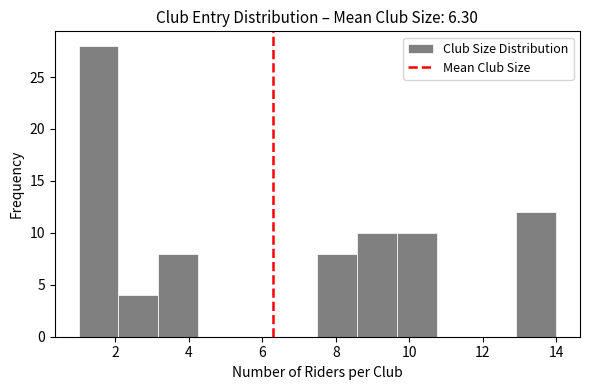

What is the height of the bar covering 13.0 to 14.0 on the x-axis? Neither the bar edges nor the heights are printed on the chart, so give them approximately, as read against the axes.

12